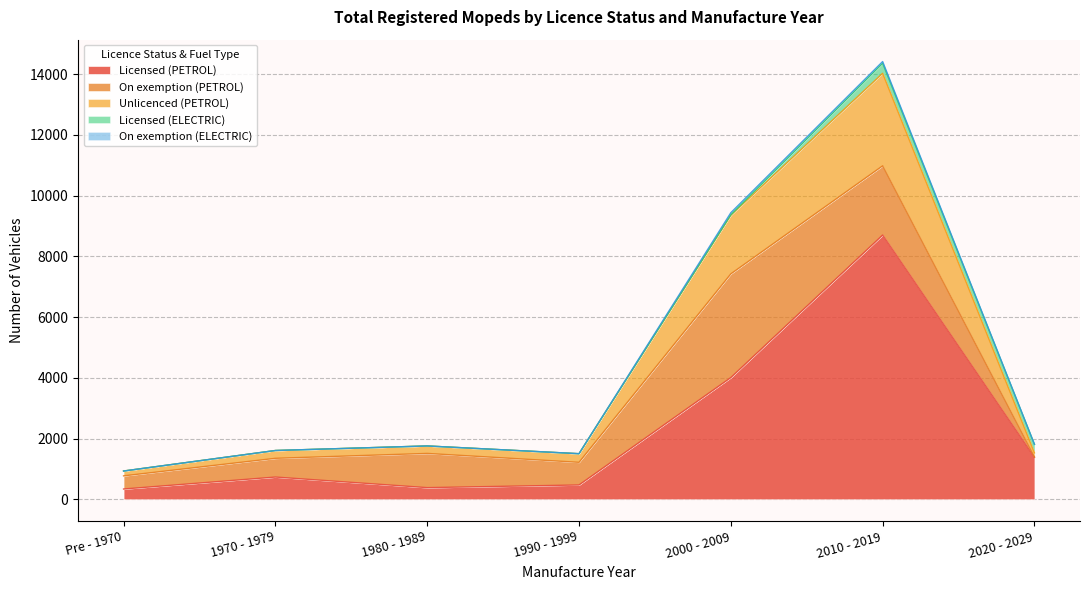

In Licensed (ELECTRIC), how many points are higher than both neighbors (excluding endpoints)?

2